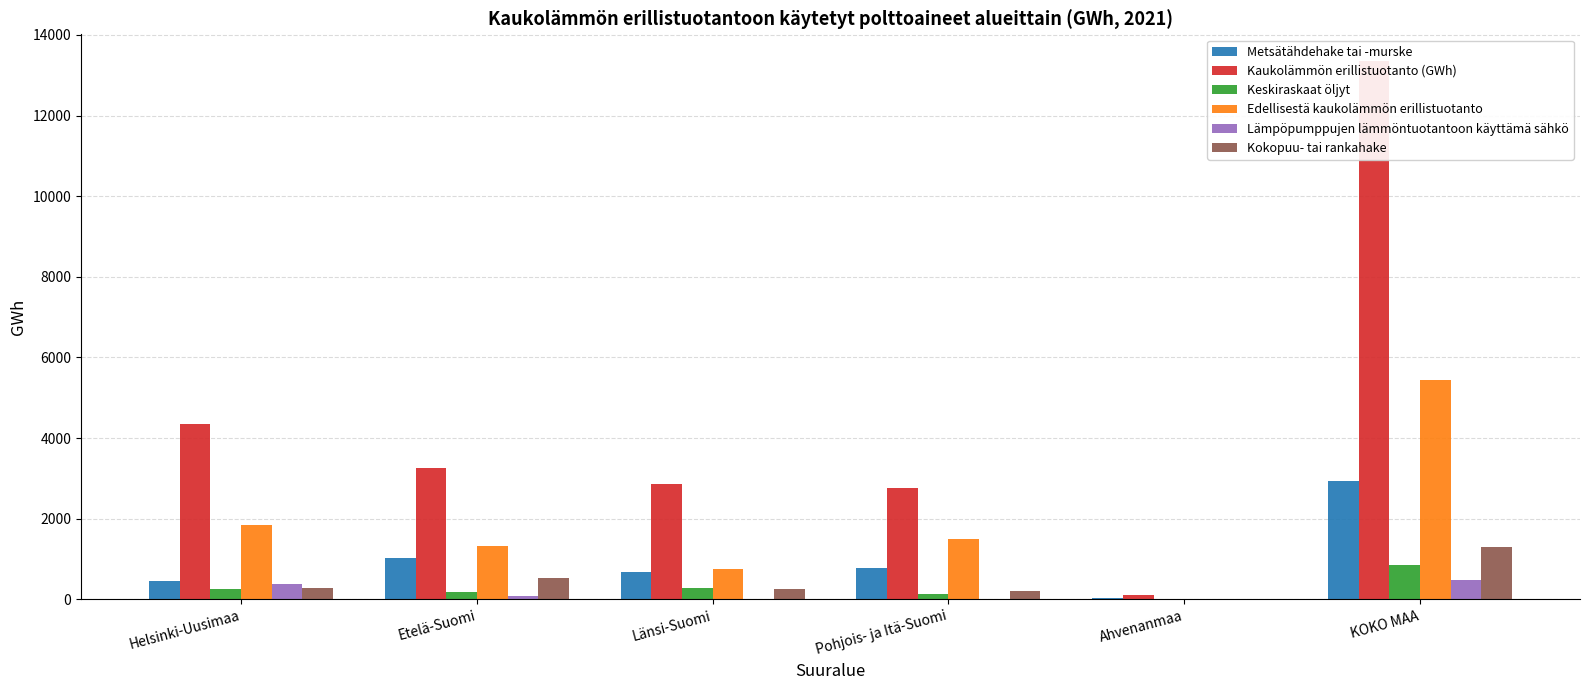

Reading right to left, what are all the values shown in this chart?

Metsätähdehake tai -murske: KOKO MAA=2942.2	Ahvenanmaa=34.6	Pohjois- ja Itä-Suomi=782.8	Länsi-Suomi=682.9	Etelä-Suomi=1027.8	Helsinki-Uusimaa=448.7
Kaukolämmön erillistuotanto (GWh): KOKO MAA=13348.2	Ahvenanmaa=111.0	Pohjois- ja Itä-Suomi=2759.6	Länsi-Suomi=2855.3	Etelä-Suomi=3264.1	Helsinki-Uusimaa=4358.2
Keskiraskaat öljyt: KOKO MAA=857.4	Ahvenanmaa=0.9	Pohjois- ja Itä-Suomi=135.0	Länsi-Suomi=281.9	Etelä-Suomi=171.3	Helsinki-Uusimaa=268.3
Edellisestä kaukolämmön erillistuotanto: KOKO MAA=5431.2	Ahvenanmaa=13.7	Pohjois- ja Itä-Suomi=1496.0	Länsi-Suomi=748.1	Etelä-Suomi=1320.0	Helsinki-Uusimaa=1853.4
Lämpöpumppujen lämmöntuotantoon käyttämä sähkö: KOKO MAA=472.5	Ahvenanmaa=0.0	Pohjois- ja Itä-Suomi=2.7	Länsi-Suomi=3.2	Etelä-Suomi=94.9	Helsinki-Uusimaa=371.7
Kokopuu- tai rankahake: KOKO MAA=1301.5	Ahvenanmaa=0.0	Pohjois- ja Itä-Suomi=198.0	Länsi-Suomi=255.3	Etelä-Suomi=526.0	Helsinki-Uusimaa=287.6